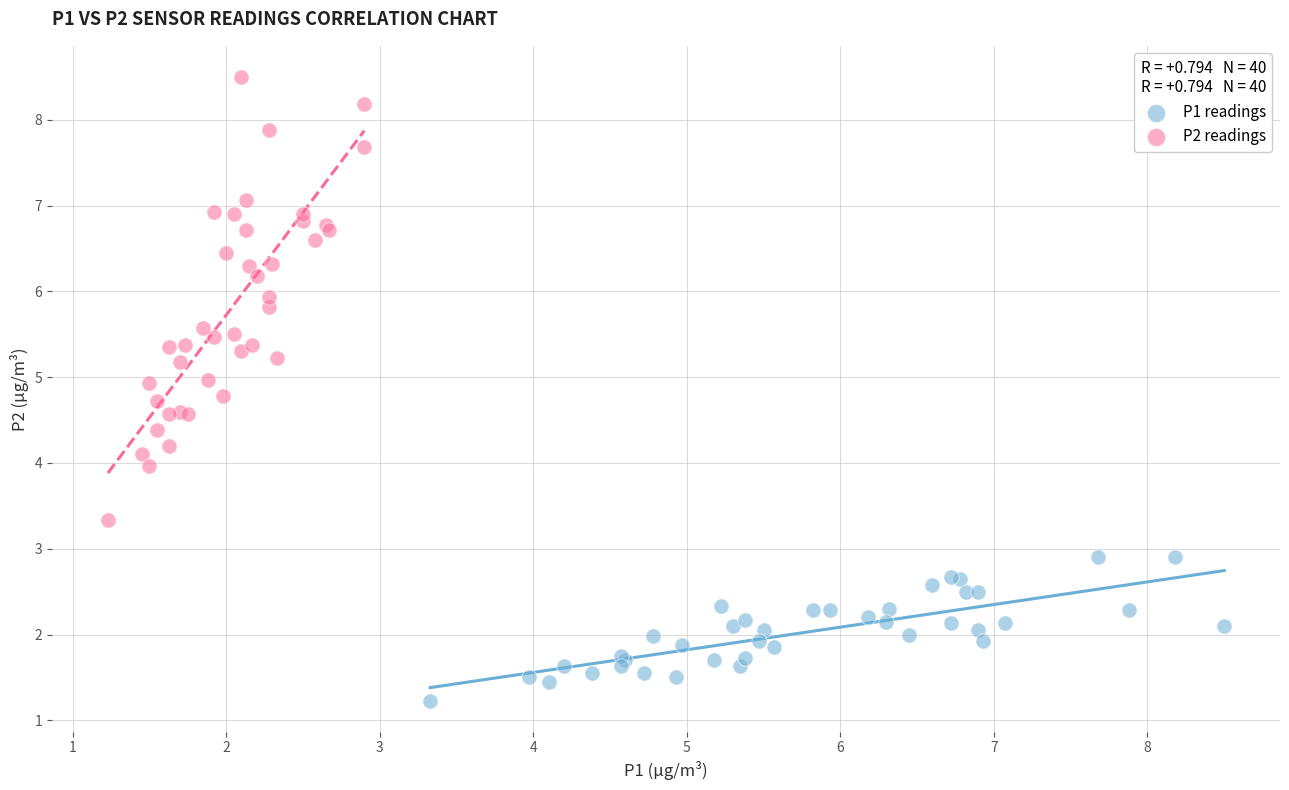

Which series has the largest Y range (max minus min)?

P2 readings